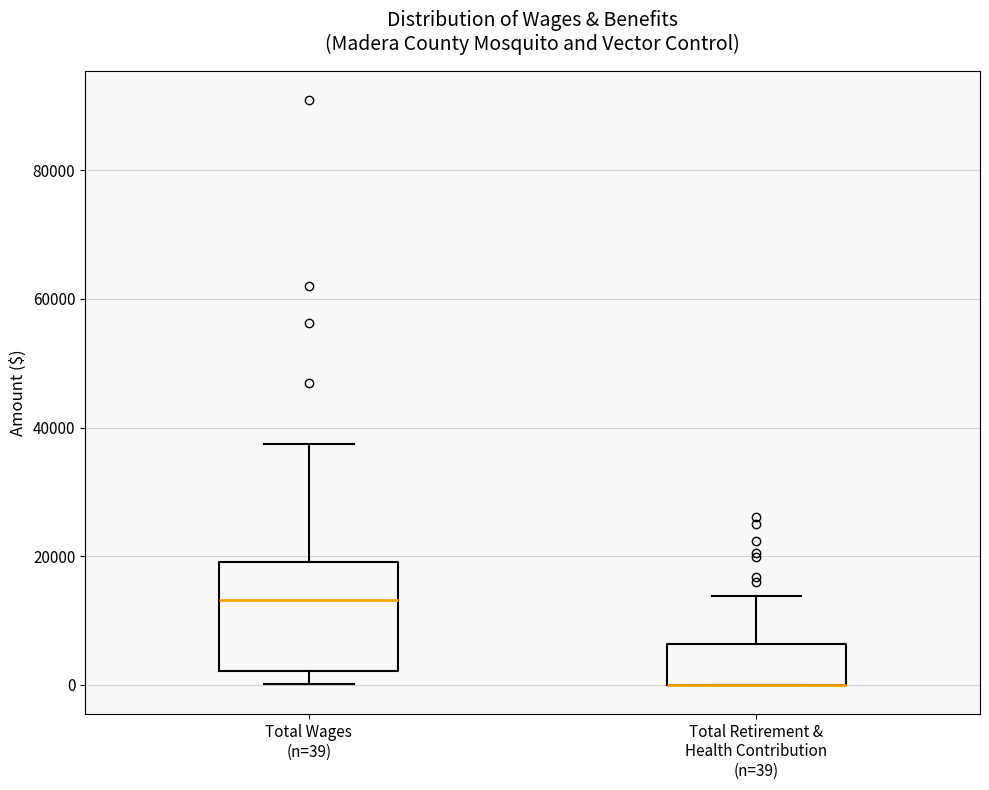

Reading left to right, read every box against the y-axis: the position of its median line, the range the box covers, and the ends of its whiskers. The values are not printed on the chart, so give them approximately, as read against the axis.

Total Wages (n=39): median 14000, box 2000 to 20000, whiskers 0 to 38000
Total Retirement & Health Contribution (n=39): median 0 (drawn on the box's lower edge), box 0 to 6000, whiskers 0 to 14000